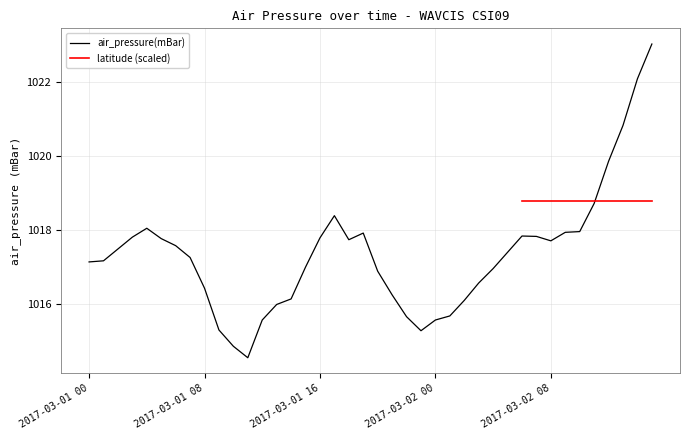

What is the maximum value shown in the chart?

1023.0